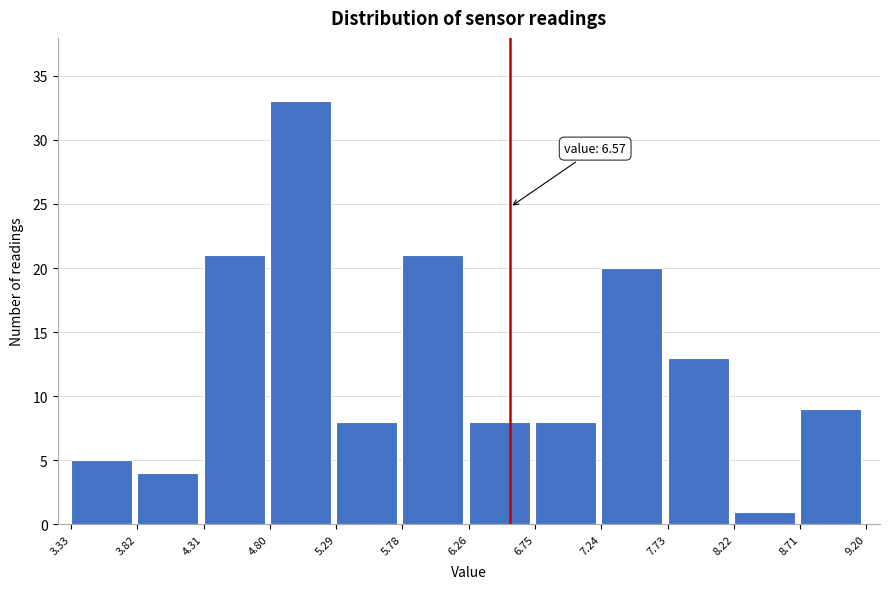

Which range on the x-axis has the tallest bar?

4.80 to 5.29